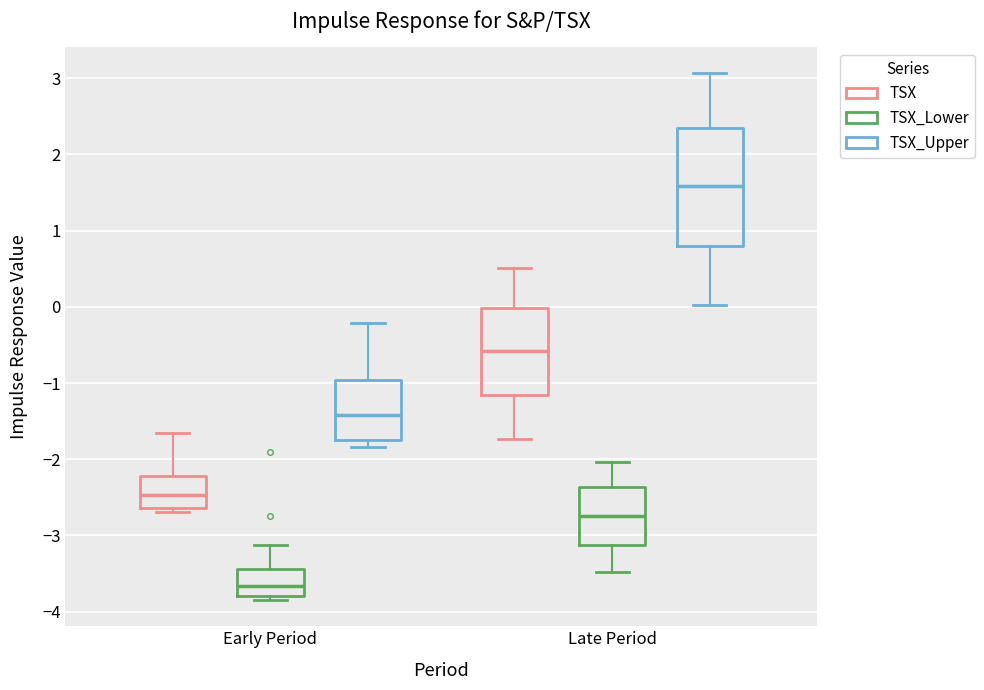

Reading left to right, read every box against the y-axis: the position of its median line, the range the box covers, and the ends of its whiskers. The values are not printed on the chart, so give them approximately, as read against the axis.

Early Period (TSX): median -2.5, box -2.6 to -2.2, whiskers -2.7 to -1.7
Early Period (TSX_Lower): median -3.7, box -3.8 to -3.4, whiskers -3.8 (just below the box's lower edge) to -3.1
Early Period (TSX_Upper): median -1.4, box -1.7 to -1.0, whiskers -1.8 to -0.2
Late Period (TSX): median -0.6, box -1.2 to 0.0, whiskers -1.7 to 0.5
Late Period (TSX_Lower): median -2.7, box -3.1 to -2.4, whiskers -3.5 to -2.0
Late Period (TSX_Upper): median 1.6, box 0.8 to 2.3, whiskers 0.0 to 3.1